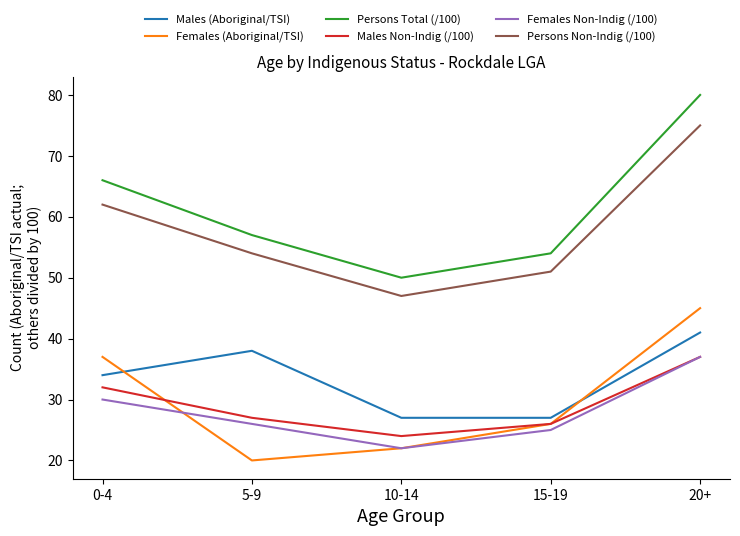

What position from the right is 10-14?

3